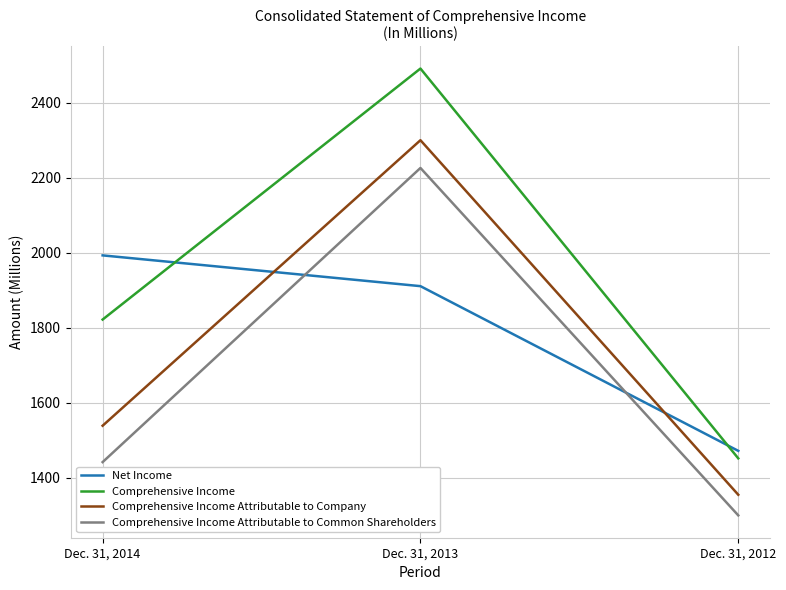

Where is Comprehensive Income nearest to the value 1971?

Dec. 31, 2014